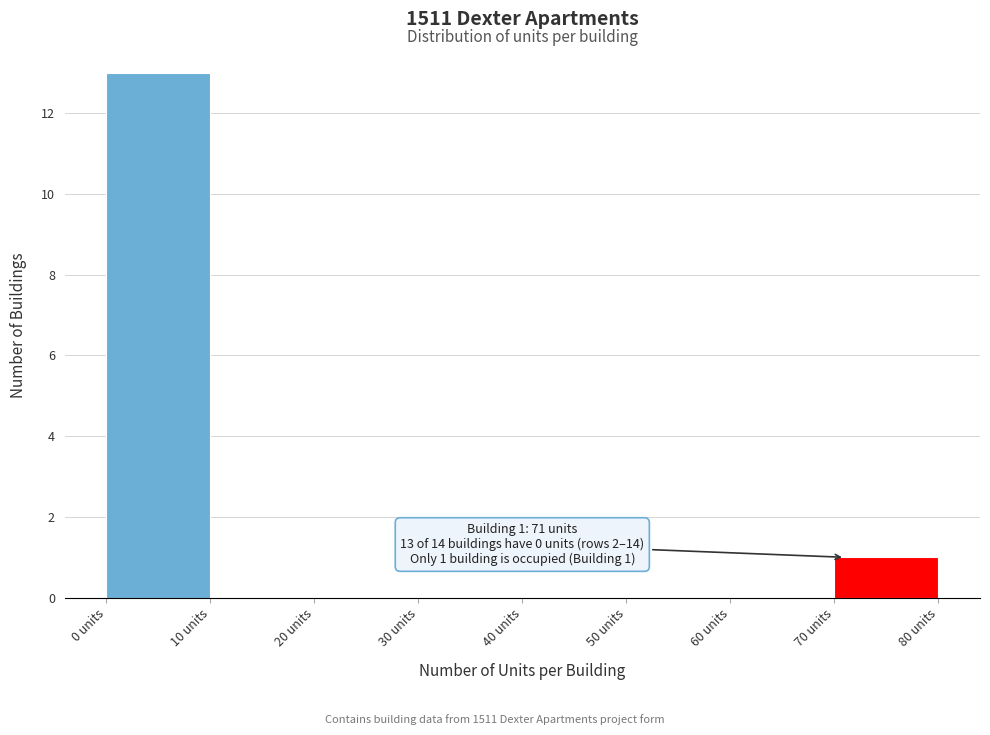

Over which range of the x-axis is the bar tallest?

0 to 10